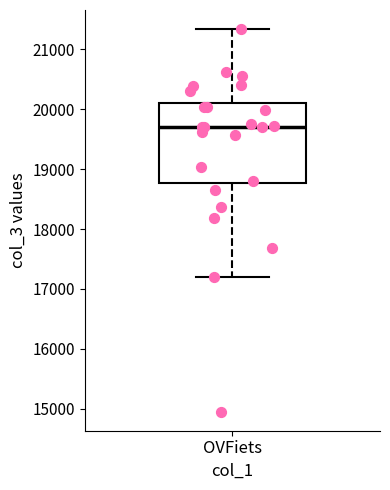

Read this box plot against the y-axis: the position of the median line, the range covered by the box, and the ends of both whiskers. The values are not printed on the chart, so give them approximately, as read against the axis.

median 19700, box 18800 to 20100, whiskers 17200 to 21300